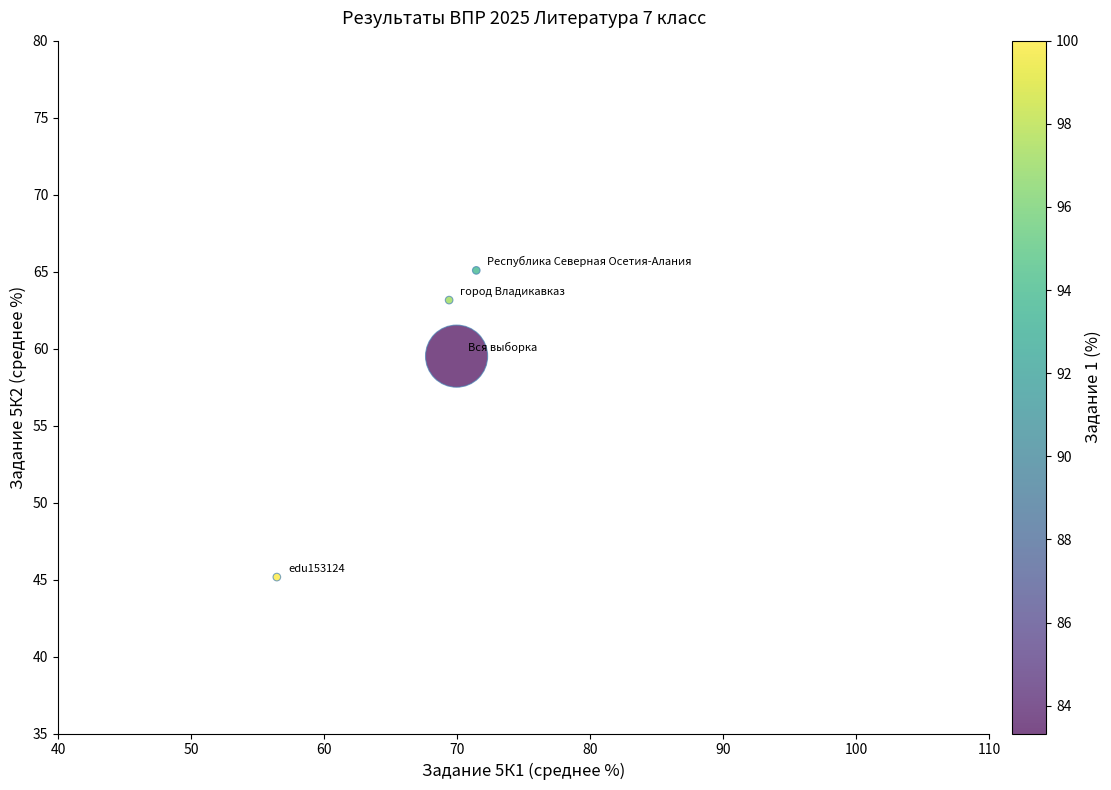

What Y value in the scatter plot is closest to 55?

59.5